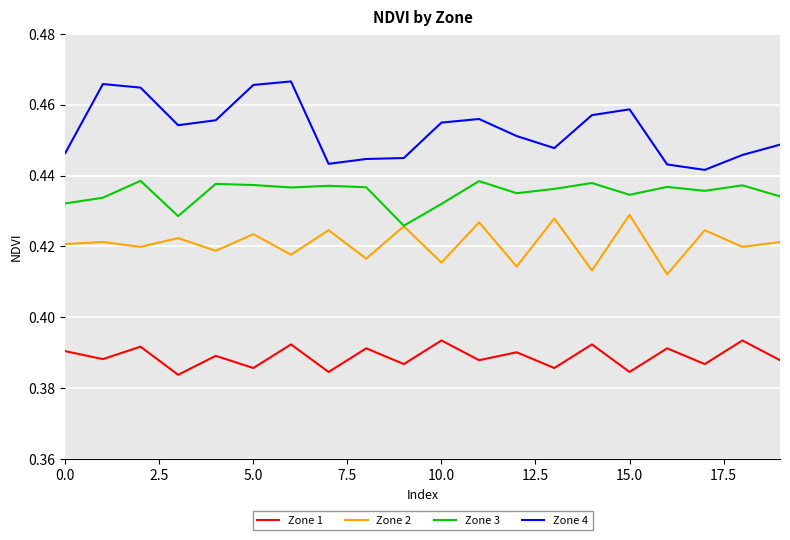

Which series has the largest range (max minus min)?

Zone 4